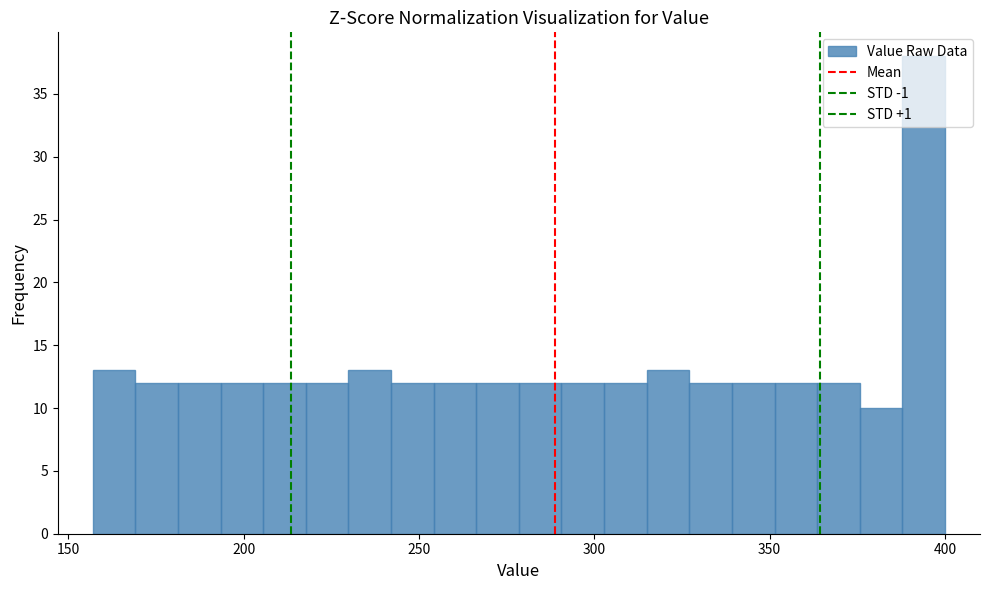

Around what value on the x-axis is the tallest bar? Give the approximate position of its centre, as read against the axis.

395